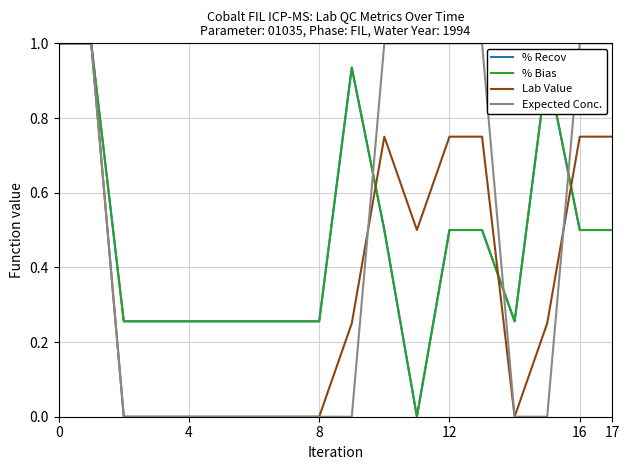

Which series has the widest spread of values?

% Recov